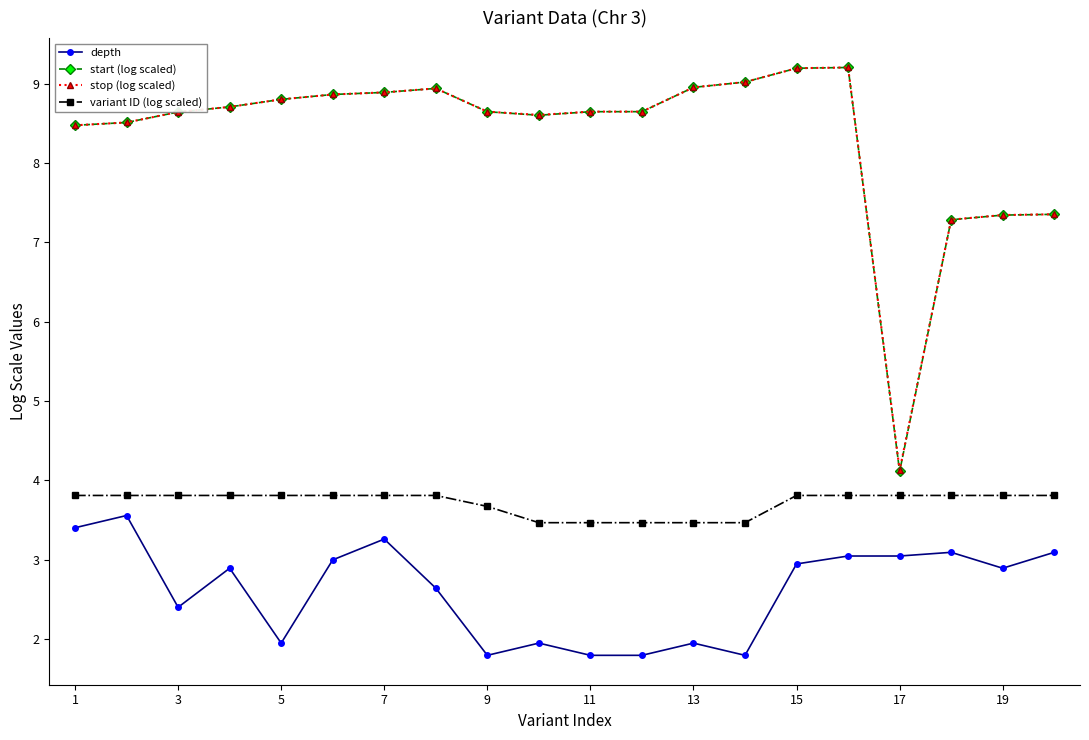

What is the difference between the maximum and minimum values in the depth series?

1.8